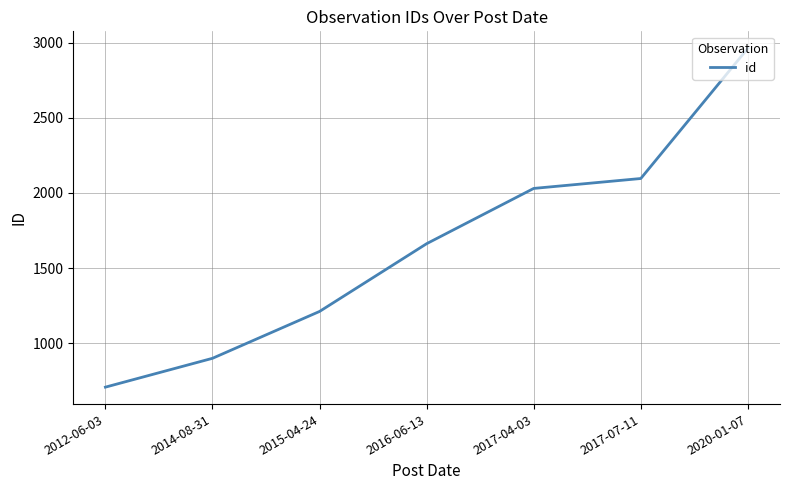

What is the ratio of the value at 2017-04-03 to the value at 2016-06-13?

1.2